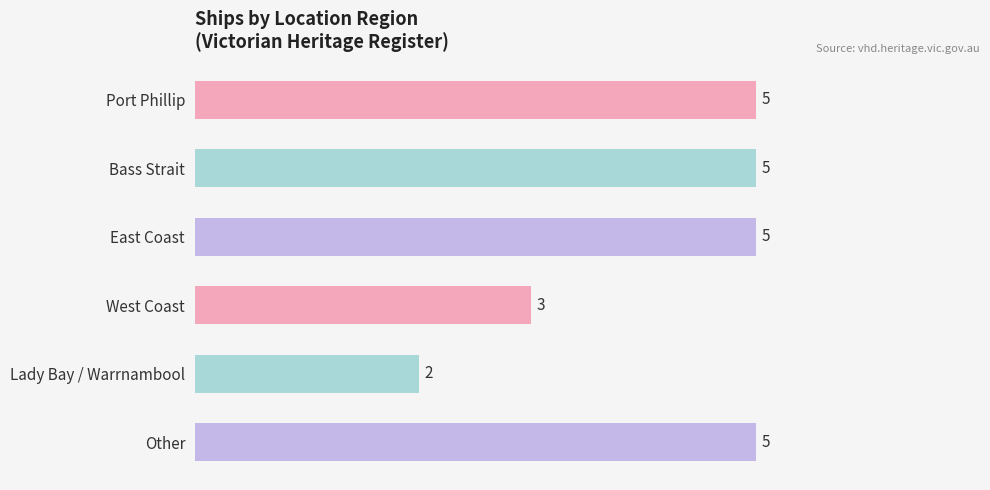

Count the values in the range 3 to 5.

5